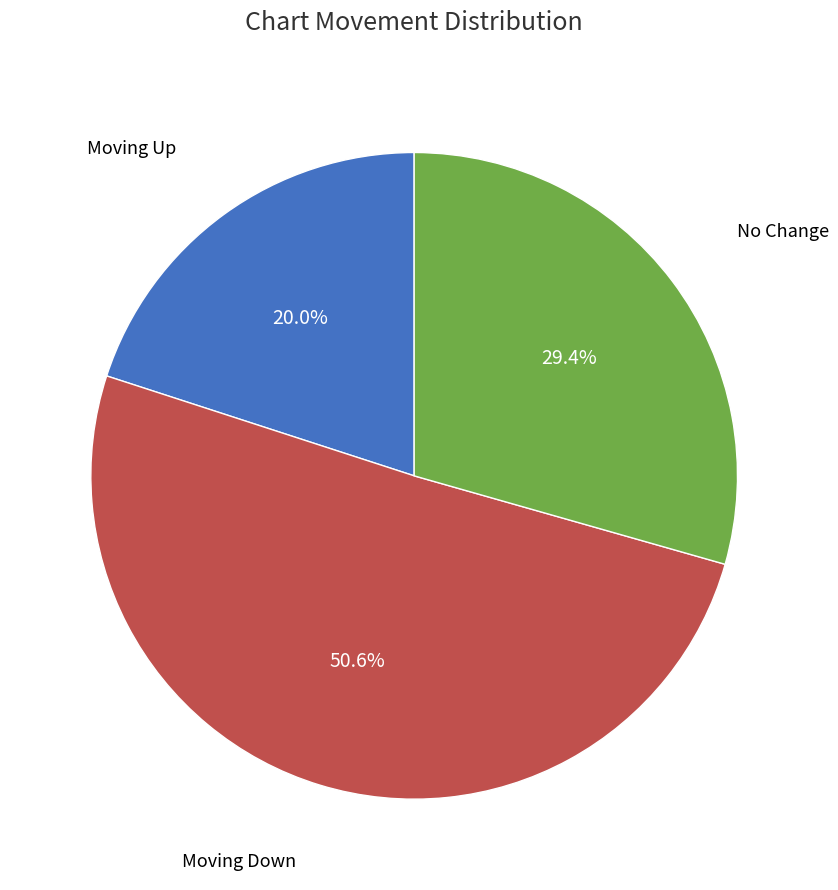

Does any single category account for the majority?

Yes